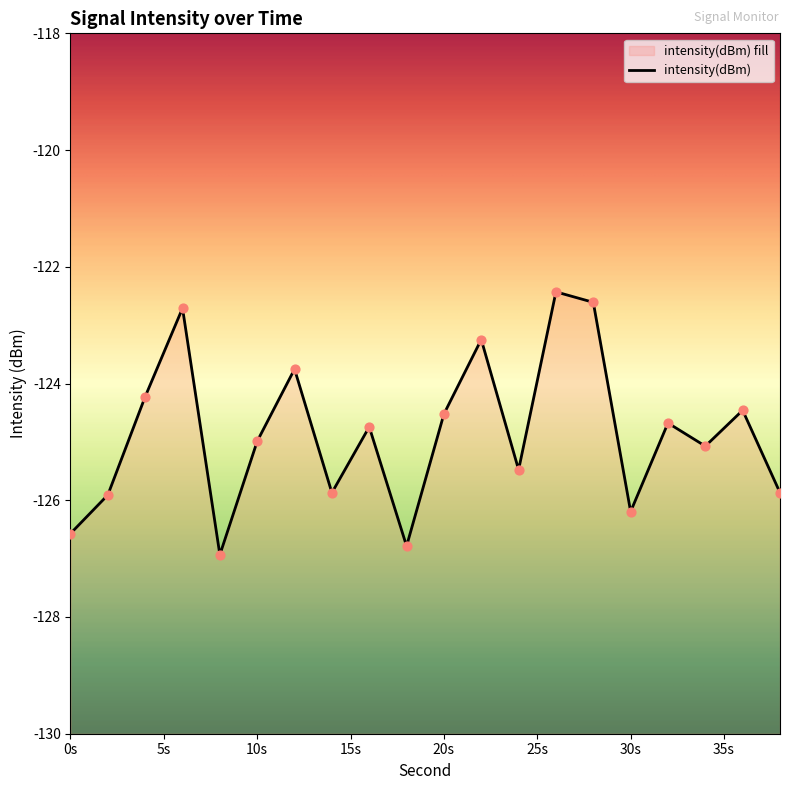

What is the change in value from 22 to 28?

+0.6